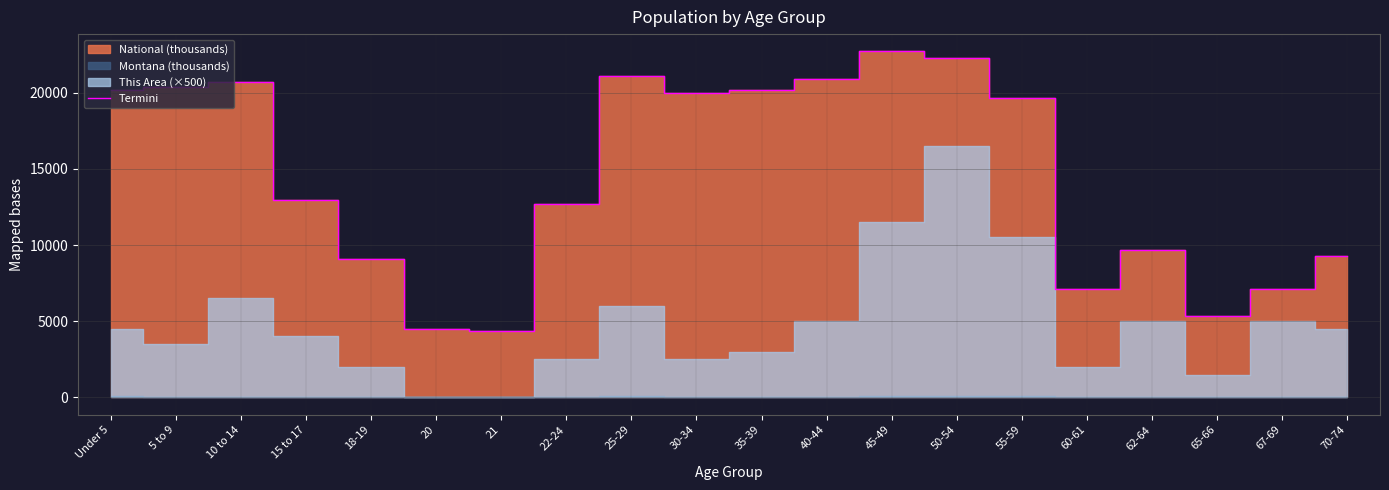

Which label corresponds to the smallest value in the chart?

21